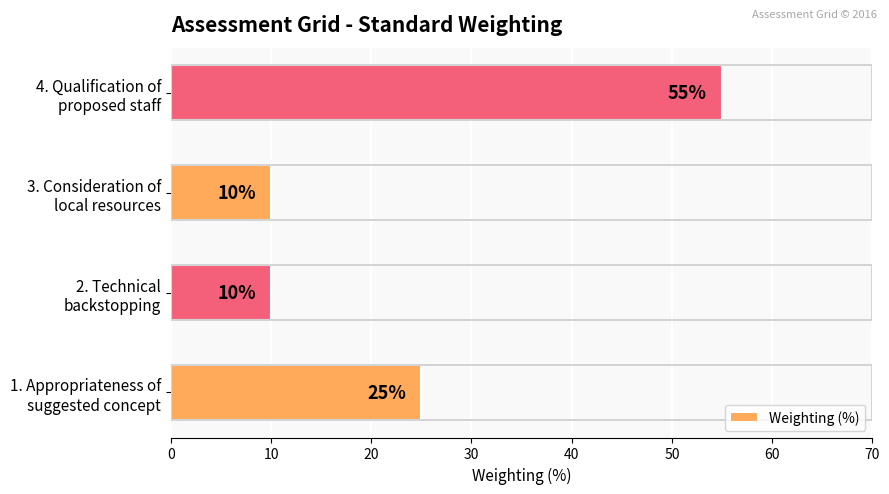

What is the difference between the second highest and minimum values?

15